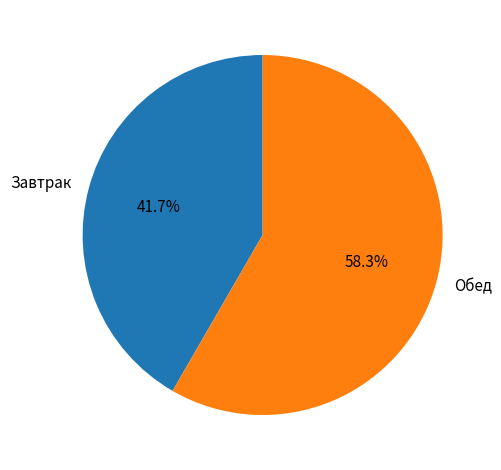

Combined, what portion of the pie is Обед and Завтрак?

100.0%